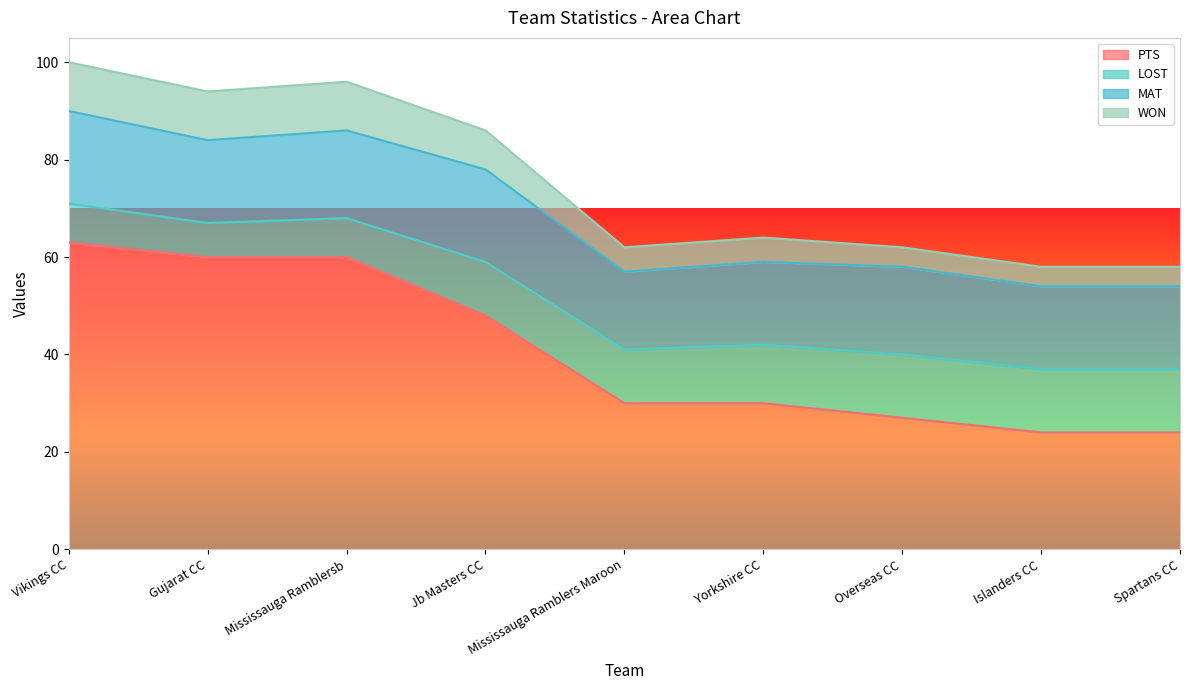

Between Mississauga Ramblersb and Islanders CC, which series saw the biggest shift?

PTS